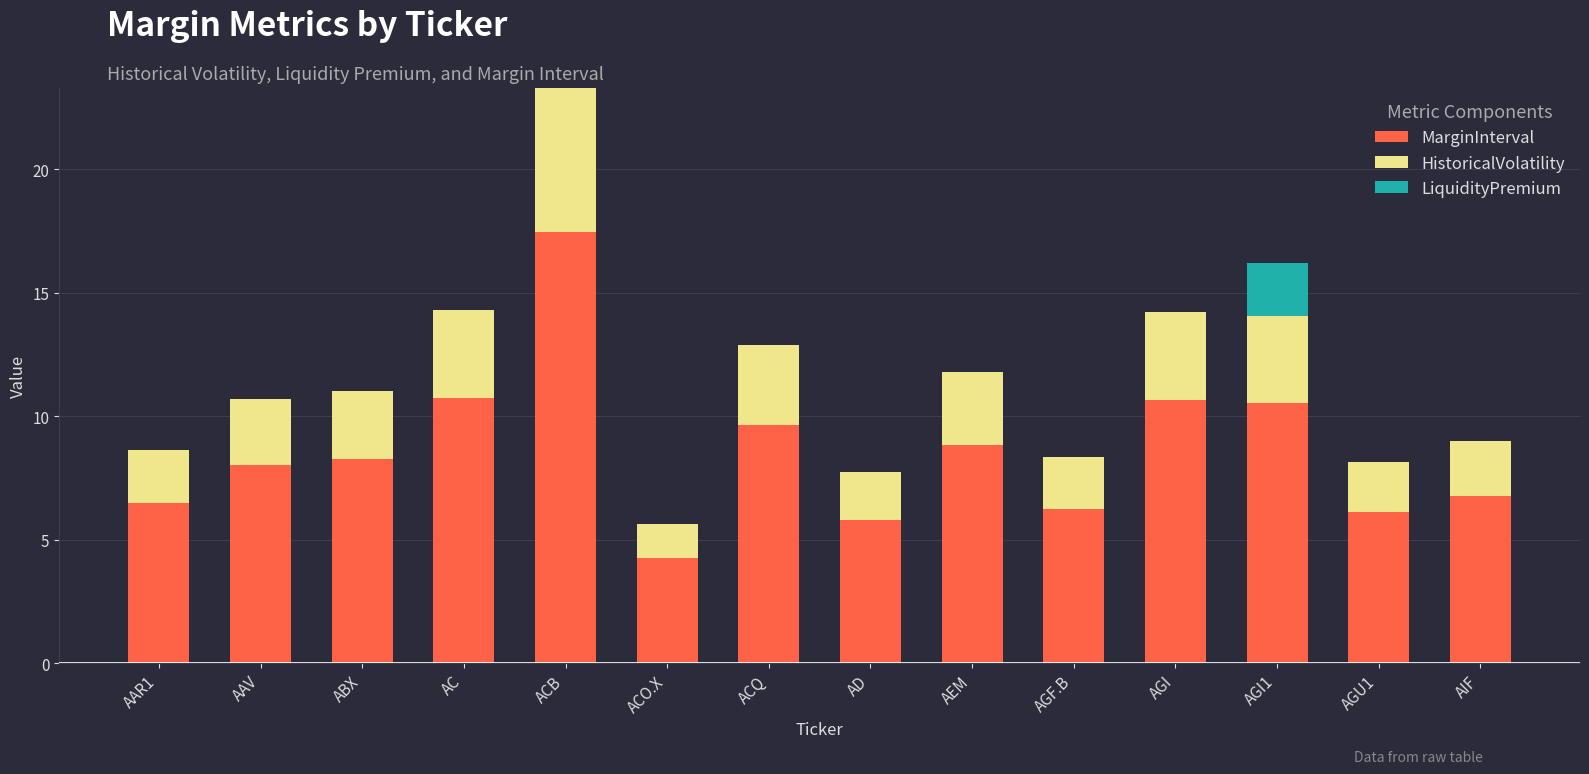

What is the sum of all MarginInterval values?

119.8